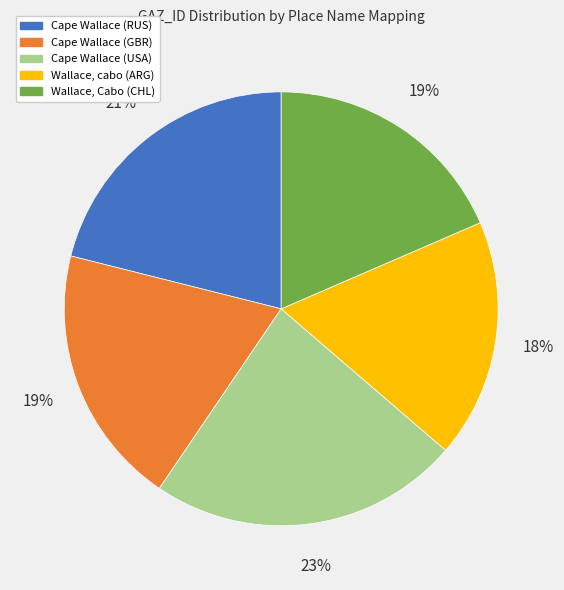

Count the number of slices in the pie.

5